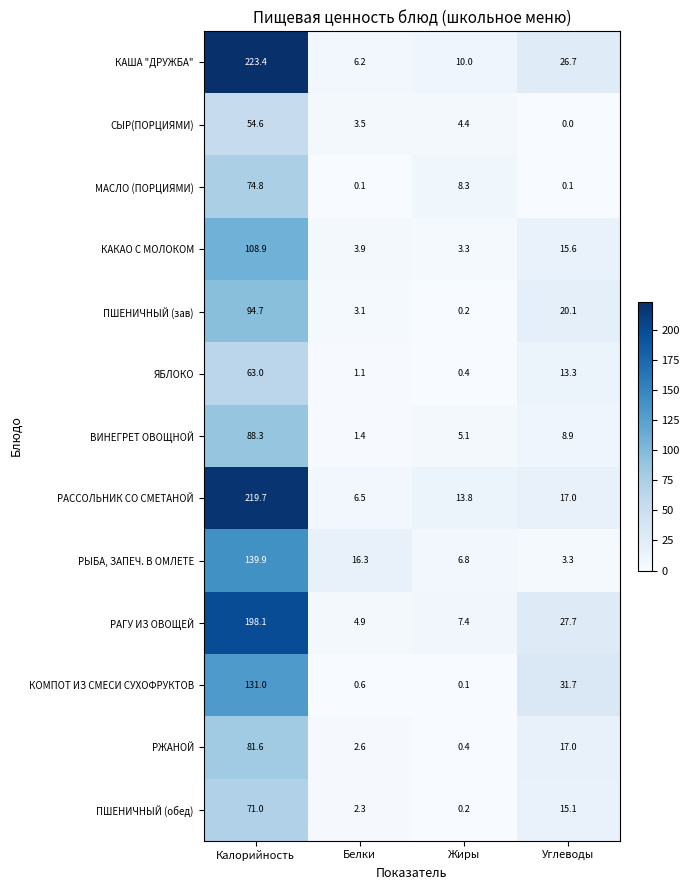

What is the difference between the highest and lowest values at Белки?

16.2